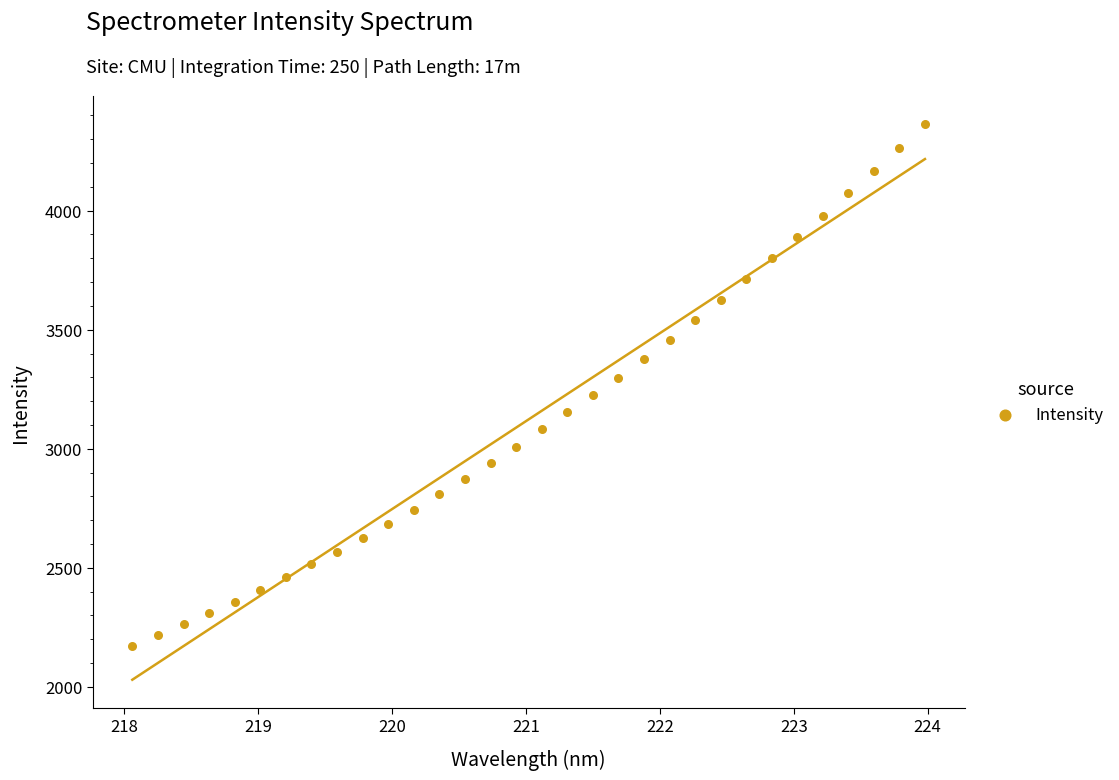

What is the range of Y values (max minus min)?

2192.5